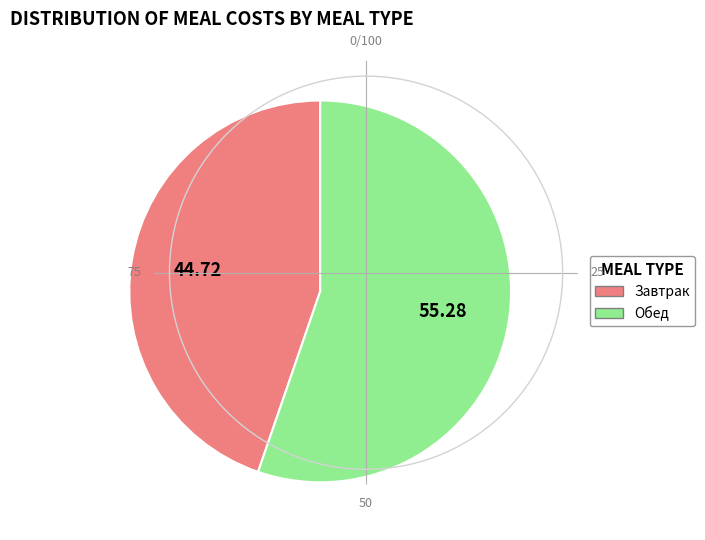

Is there any slice that represents more than half of the pie?

Yes